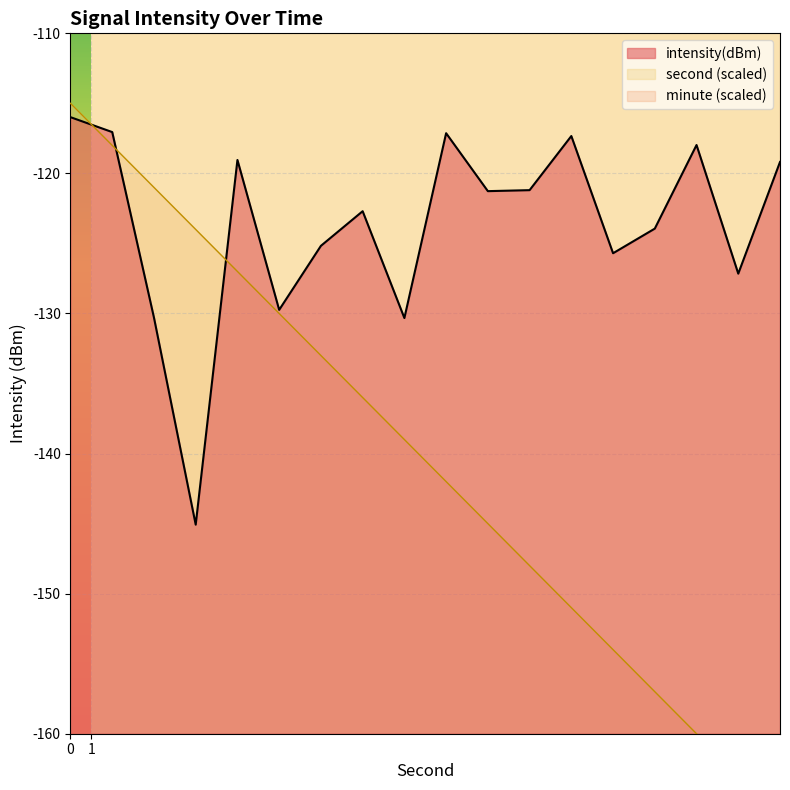

Read the second_scaled value at 4.

-121.0